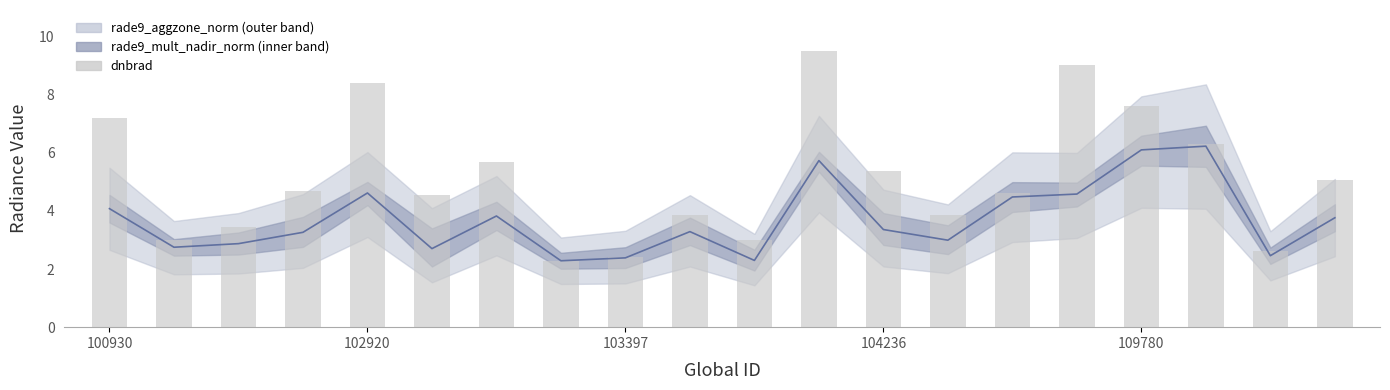

What value does the dnbrad series have at 11?

9.5